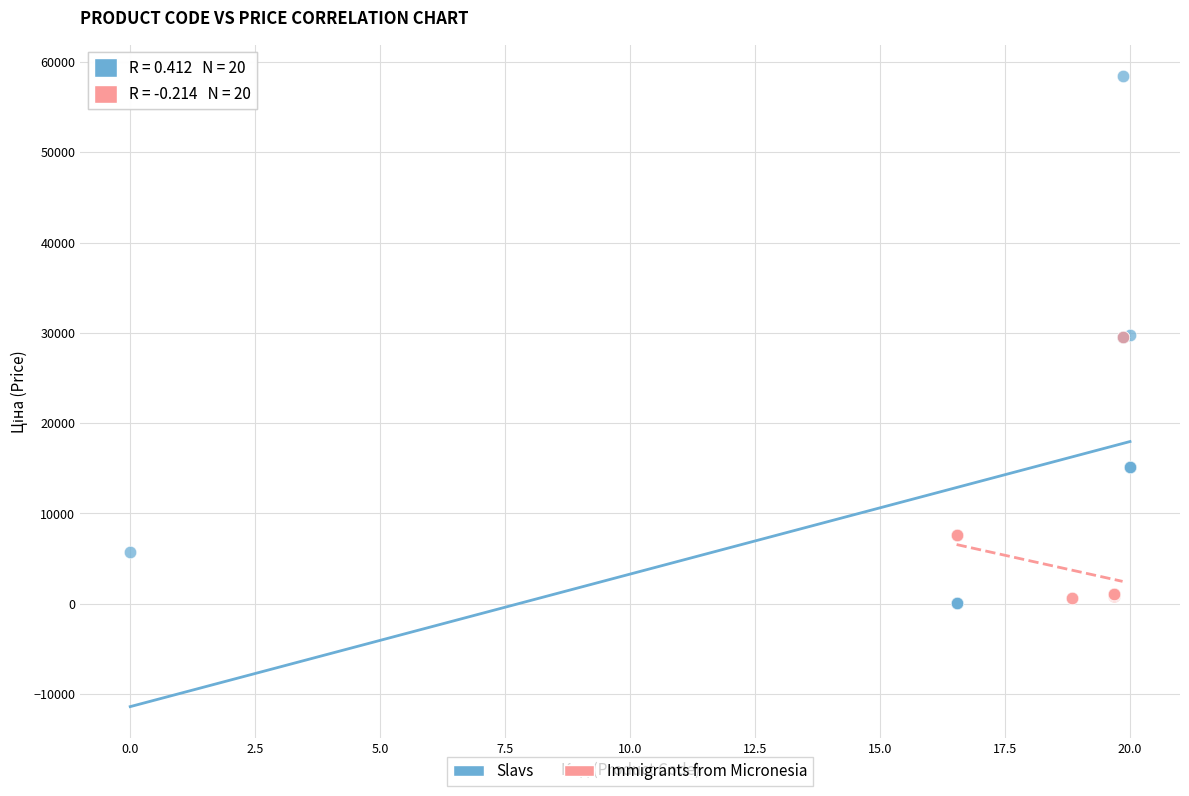

Which series has the largest Y range (max minus min)?

Slavs